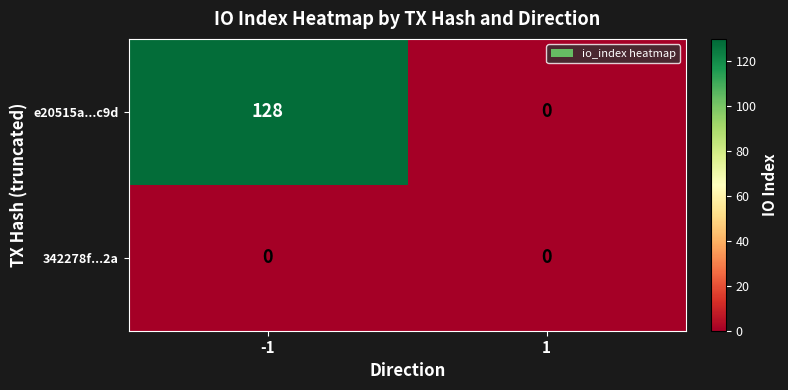

What is the total value across all series at -1?

128